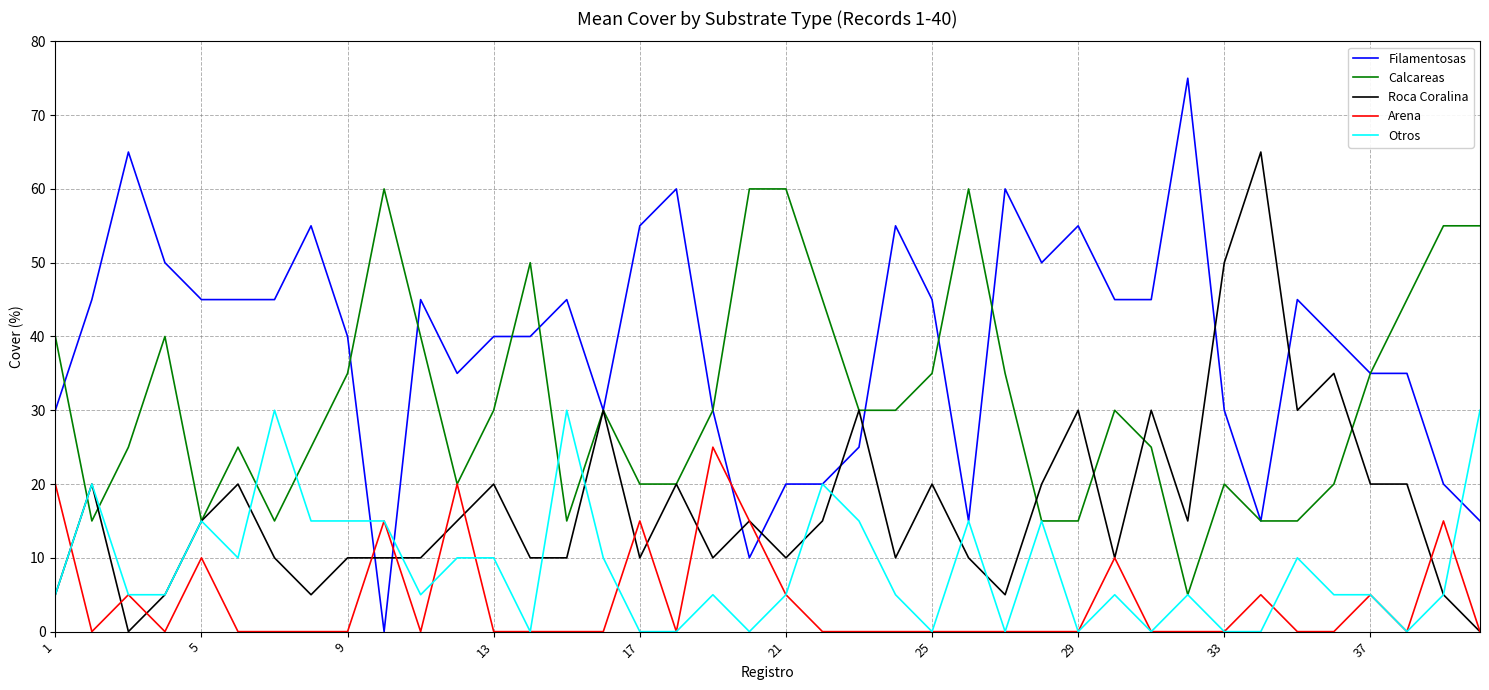

Which series has the widest spread of values?

Filamentosas